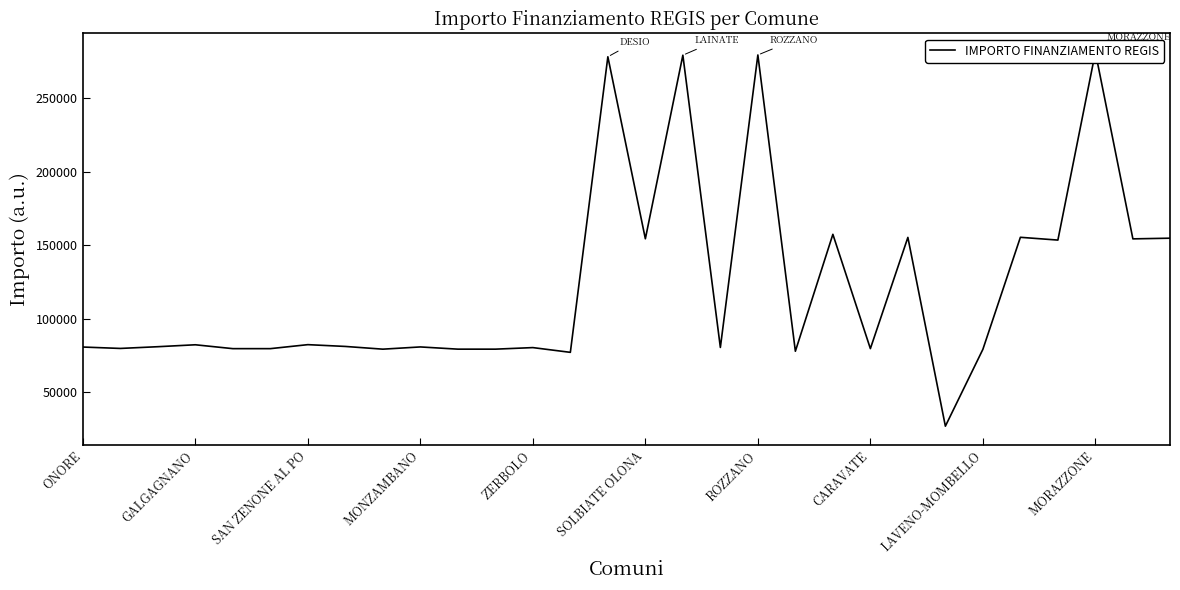

Does the chart display data point markers on the line(s)?

No